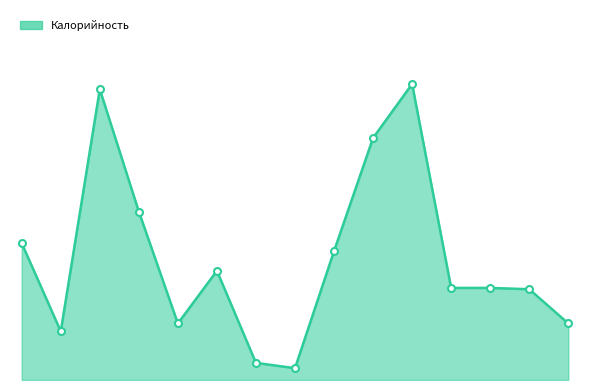

Which category has the highest value across all series?

зразы паровые